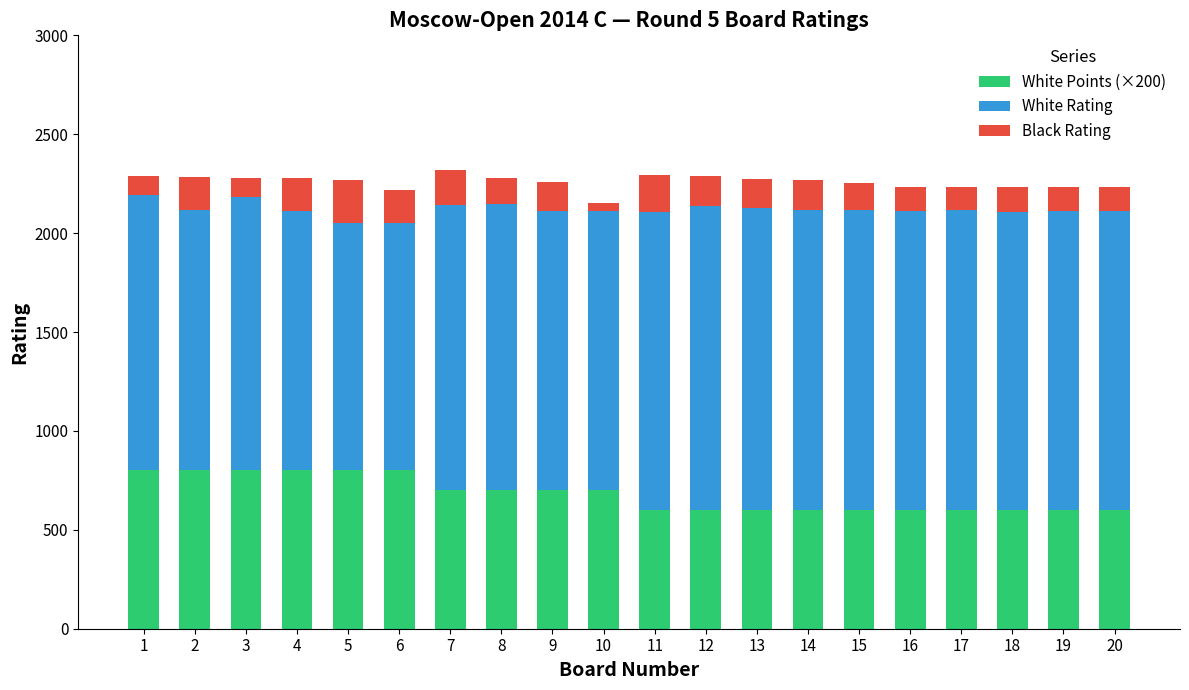

What are all the series names shown in the legend?

White Points (×200), White Rating, Black Rating